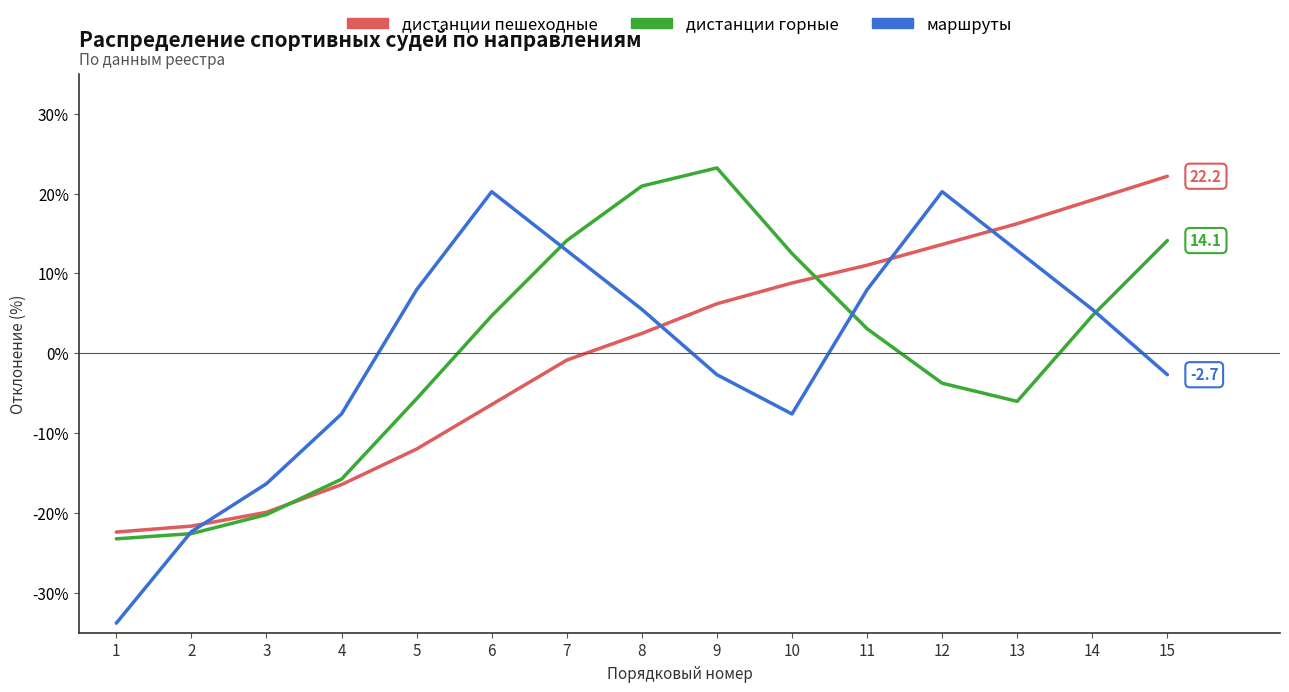

What is the maximum value for дистанции пешеходные?

22.2